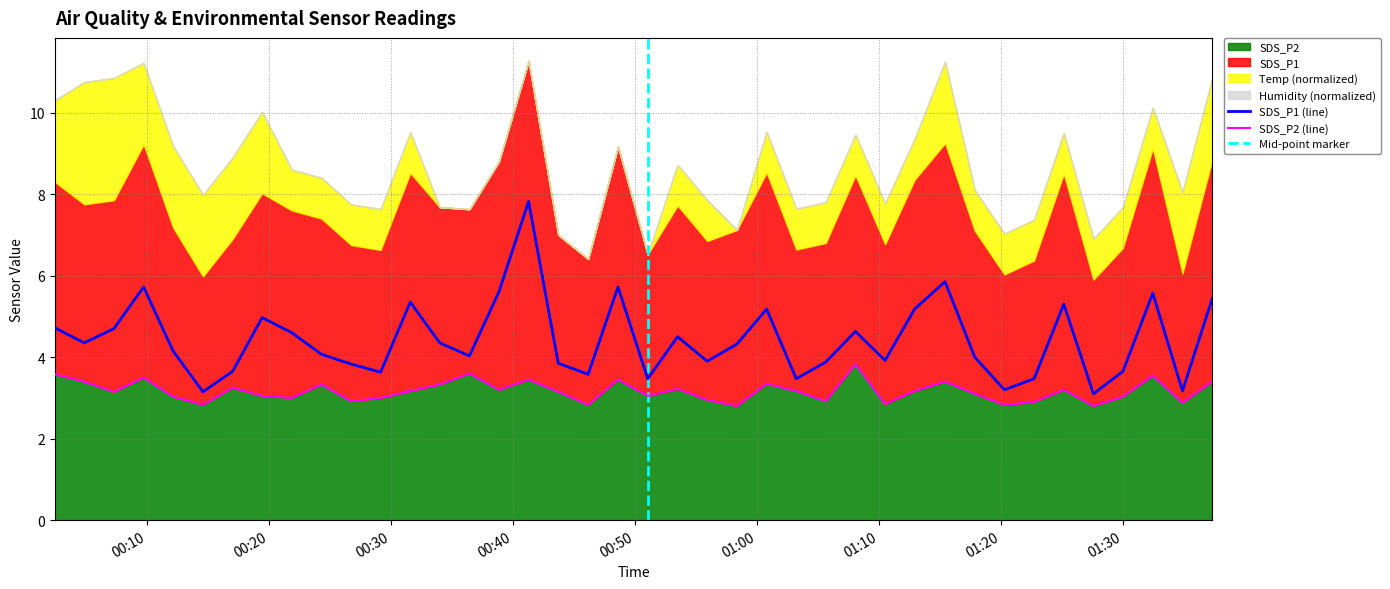

Which series has the largest range (max minus min)?

SDS_P1